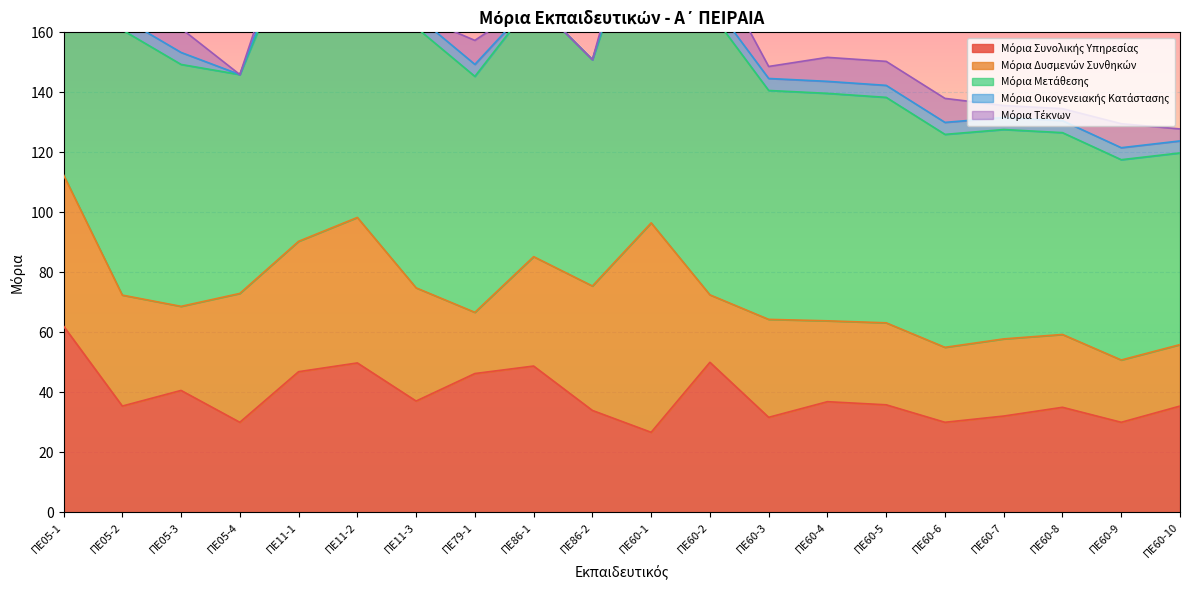

At which category is the sum across all series the highest?

1